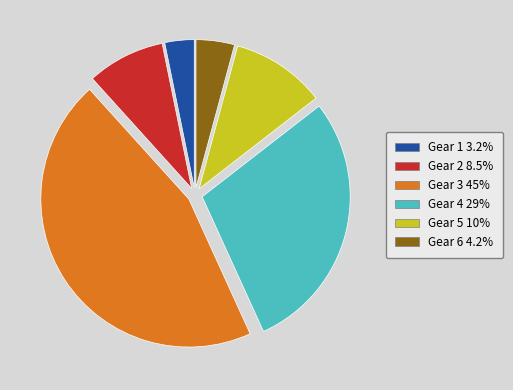

Count the number of slices in the pie.

6